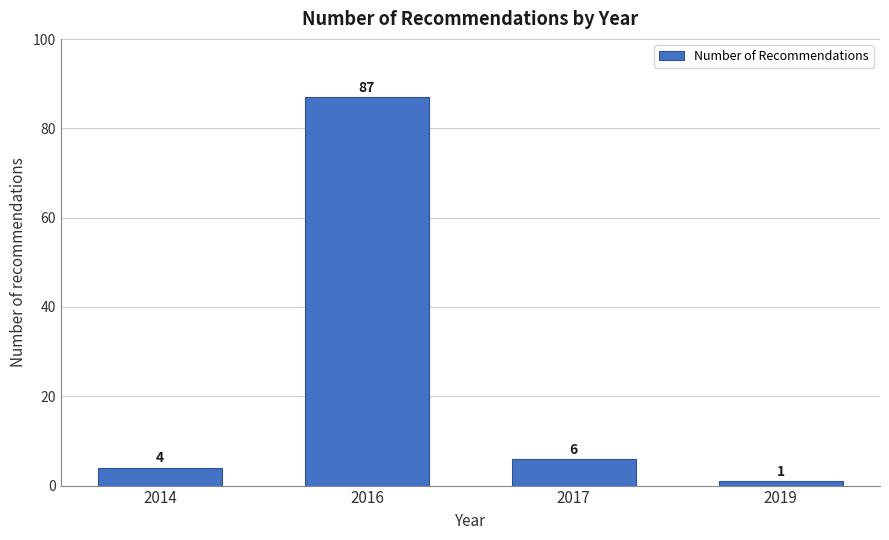

Reading left to right, extract all data points from this chart.

4	87	6	1